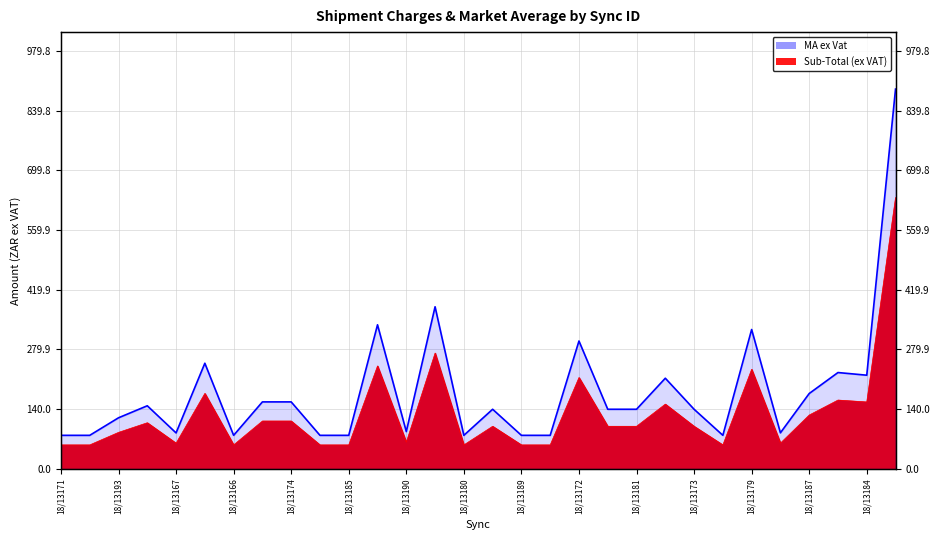

Which series has the largest range (max minus min)?

MA ex Vat